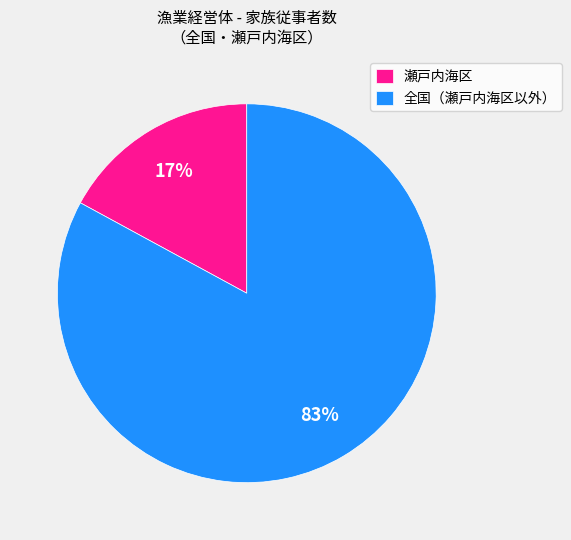

Which category accounts for the majority?

全国（瀬戸内海区以外）